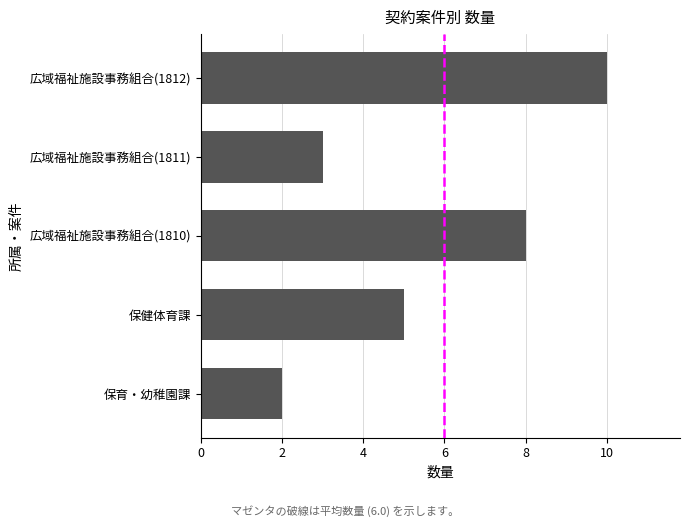

How many distinct data groups are displayed?

1